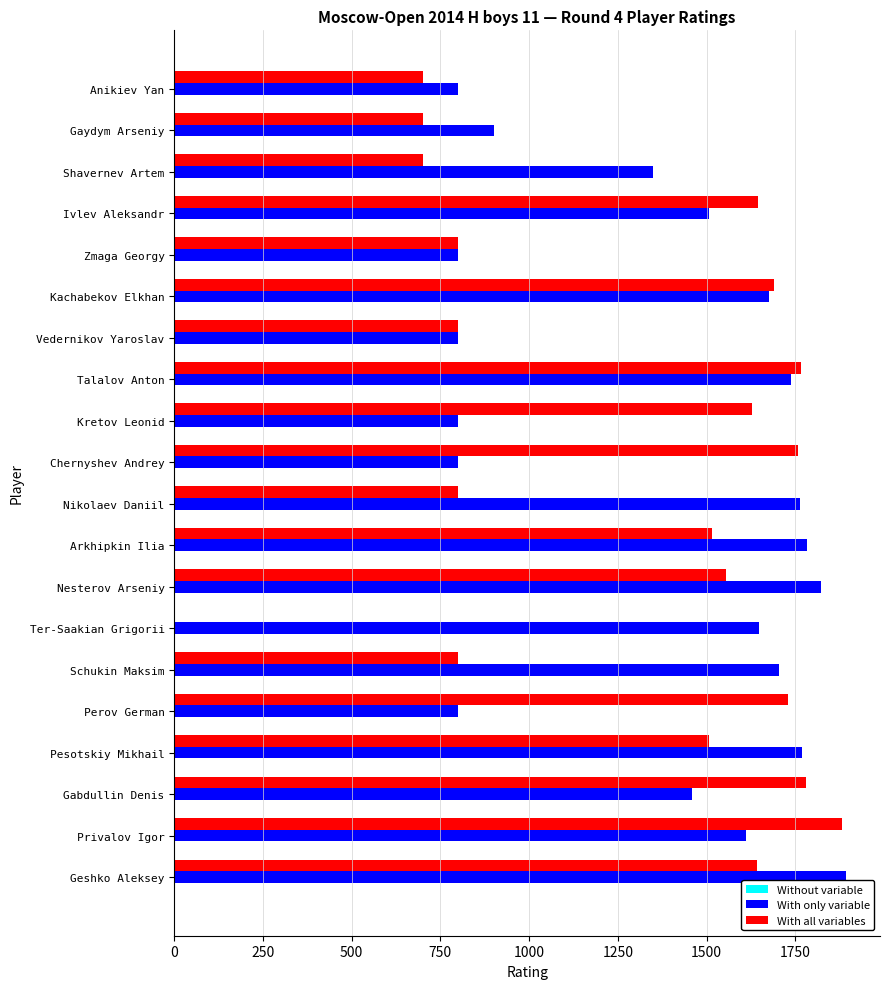

Which series has the largest total across all categories?

With only variable